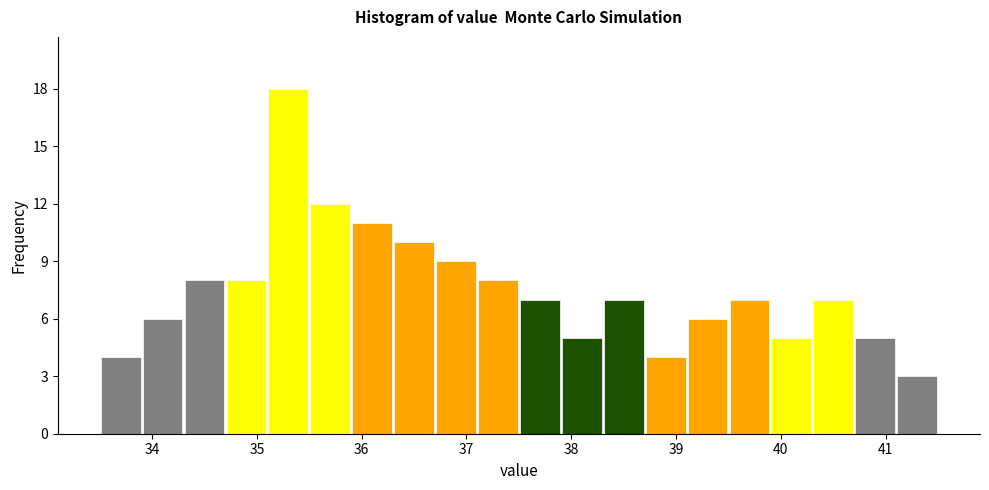

Reading left to right, transcribe this chart: for each bar, give the range it covers on the x-axis and its height. The values are not printed on the chart, so give them approximately, as read against the axis.

33.5 to 33.9: 4
33.9 to 34.3: 6
34.3 to 34.7: 8
34.7 to 35.1: 8
35.1 to 35.5: 18
35.5 to 35.9: 12
35.9 to 36.3: 11
36.3 to 36.7: 10
36.7 to 37.1: 9
37.1 to 37.5: 8
37.5 to 37.9: 7
37.9 to 38.3: 5
38.3 to 38.7: 7
38.7 to 39.1: 4
39.1 to 39.5: 6
39.5 to 39.9: 7
39.9 to 40.3: 5
40.3 to 40.7: 7
40.7 to 41.1: 5
41.1 to 41.5: 3